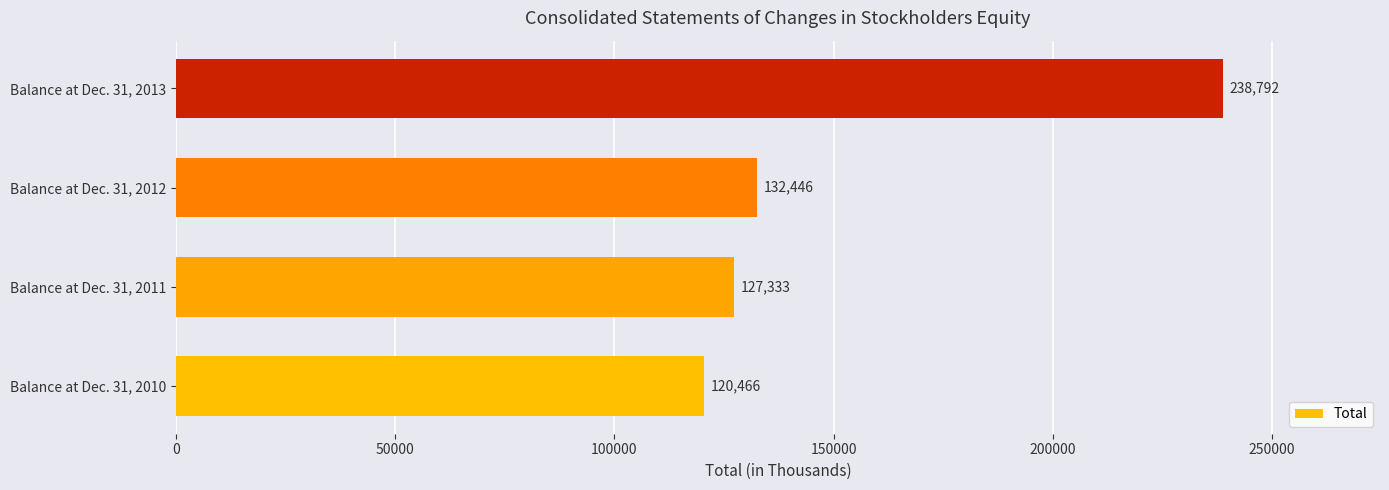

Which category has the highest value across all series?

Balance at Dec. 31, 2013